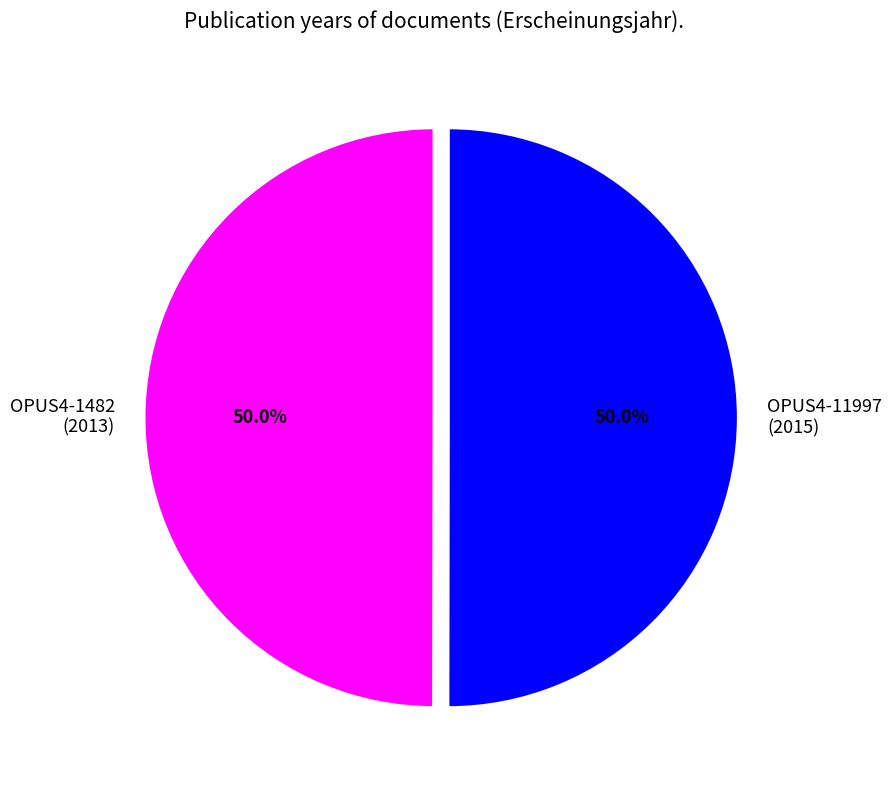

Do OPUS4-1482 (2013) and OPUS4-11997 (2015) together represent more than half of the pie?

Yes